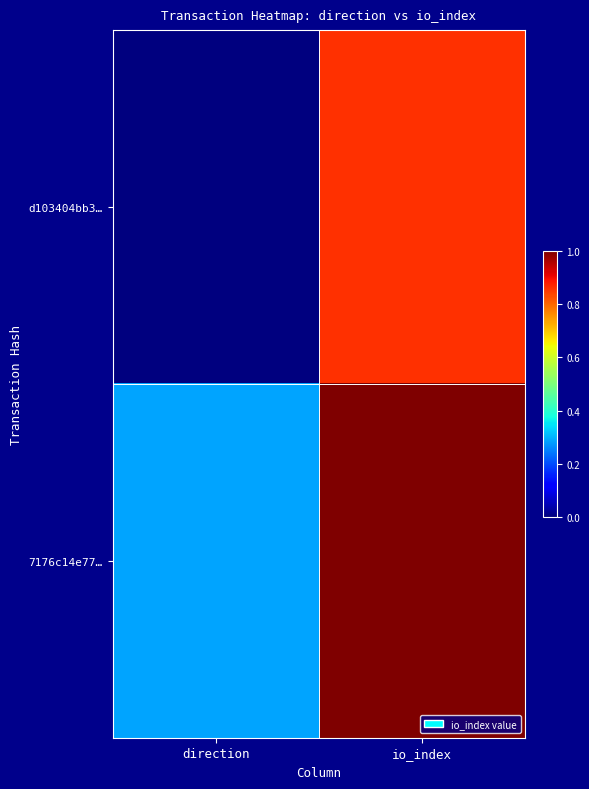

What is the spread (max minus min) of values at direction?

0.3